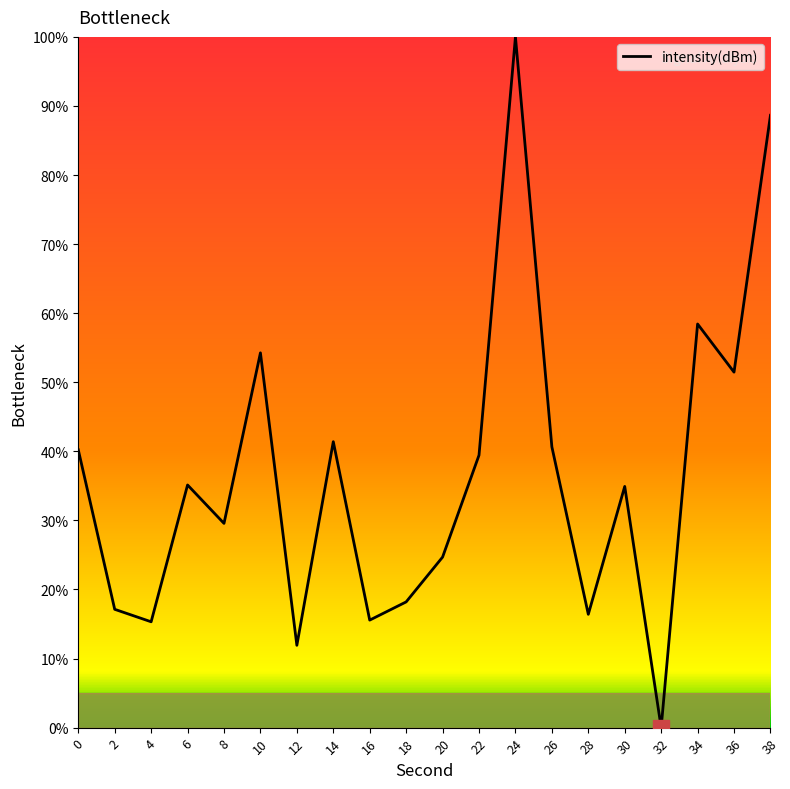

True or false: the data shows 74.5 at 10.

False